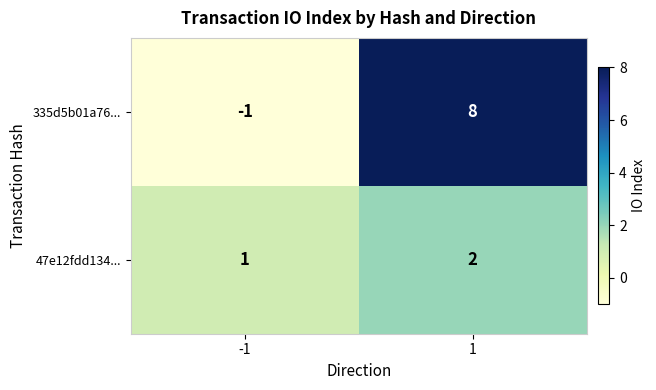

Rank the categories by 47e12fdd134... value from lowest to highest.

-1, 1